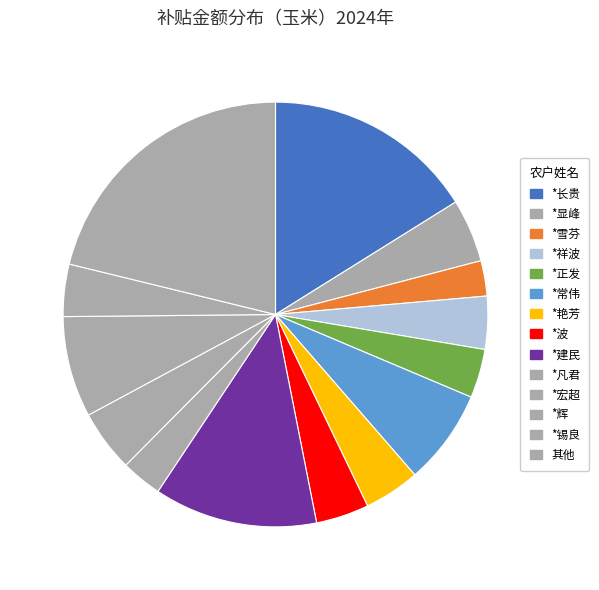

How many slices are in this pie chart?

14